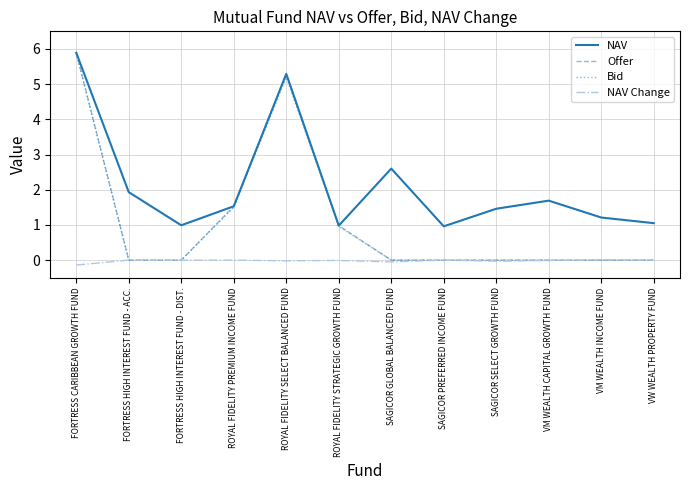

The value of Bid at ROYAL FIDELITY STRATEGIC GROWTH FUND is 1.0. True or false?

True